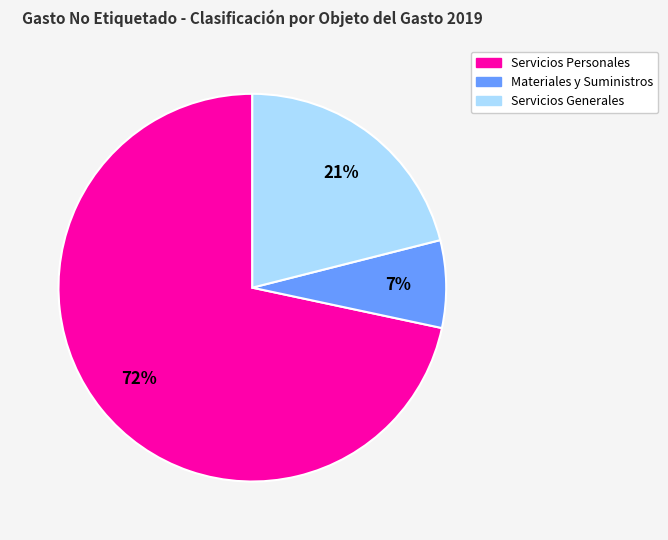

Is there any slice that represents more than half of the pie?

Yes